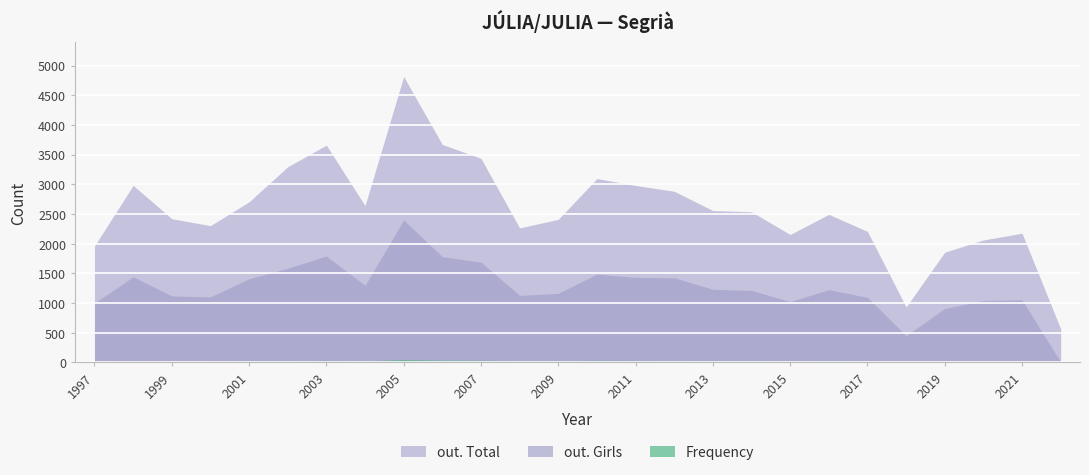

At which label does out. Girls first exceed 1226?

1998